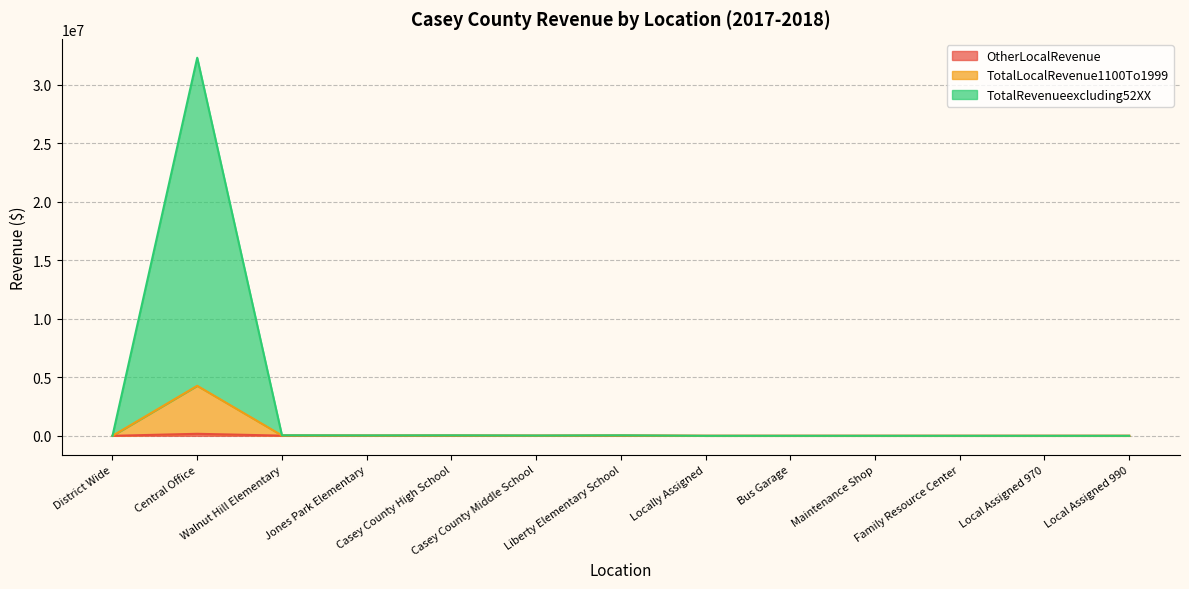

At Local Assigned 990, list the series in order from largest to smallest.

OtherLocalRevenue, TotalLocalRevenue1100To1999, TotalRevenueexcluding52XX